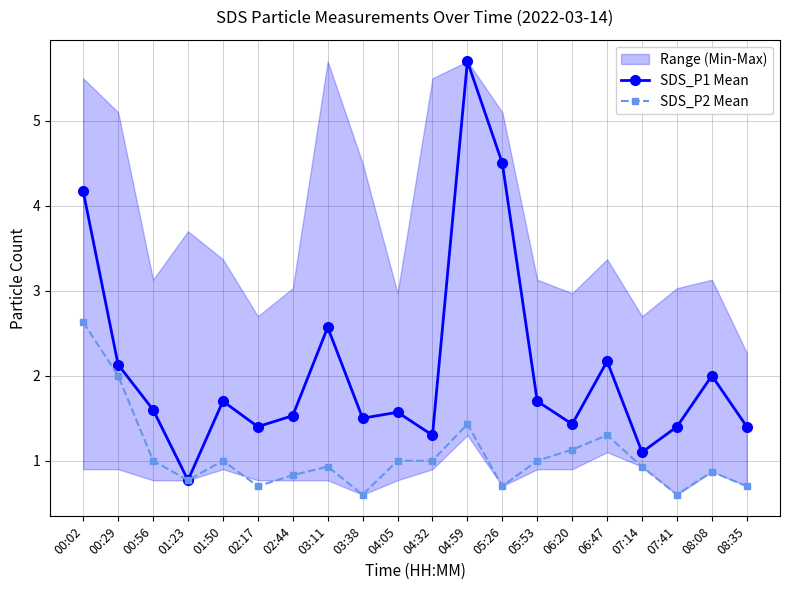

Which has a higher value, 00:29 or 07:41?

00:29